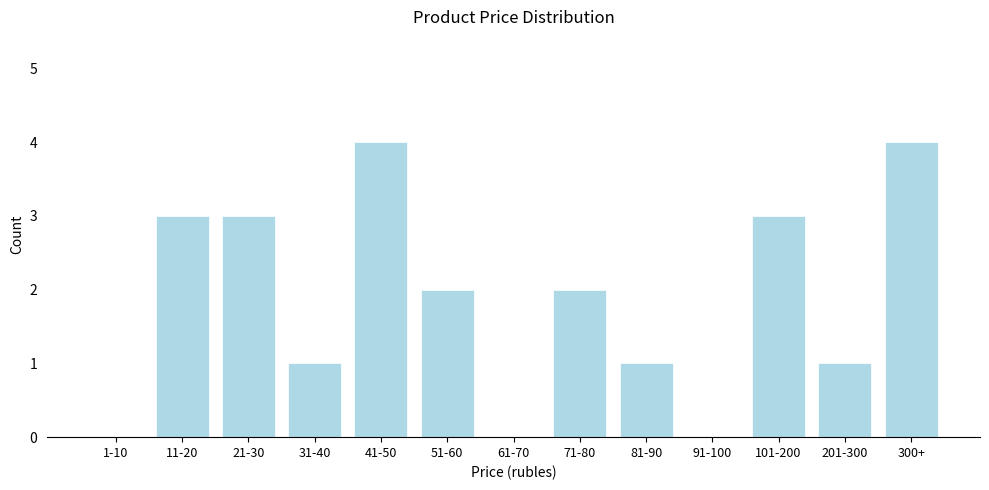

Reading left to right, extract all data points from this chart.

1-10=0	11-20=3	21-30=3	31-40=1	41-50=4	51-60=2	61-70=0	71-80=2	81-90=1	91-100=0	101-200=3	201-300=1	300+=4